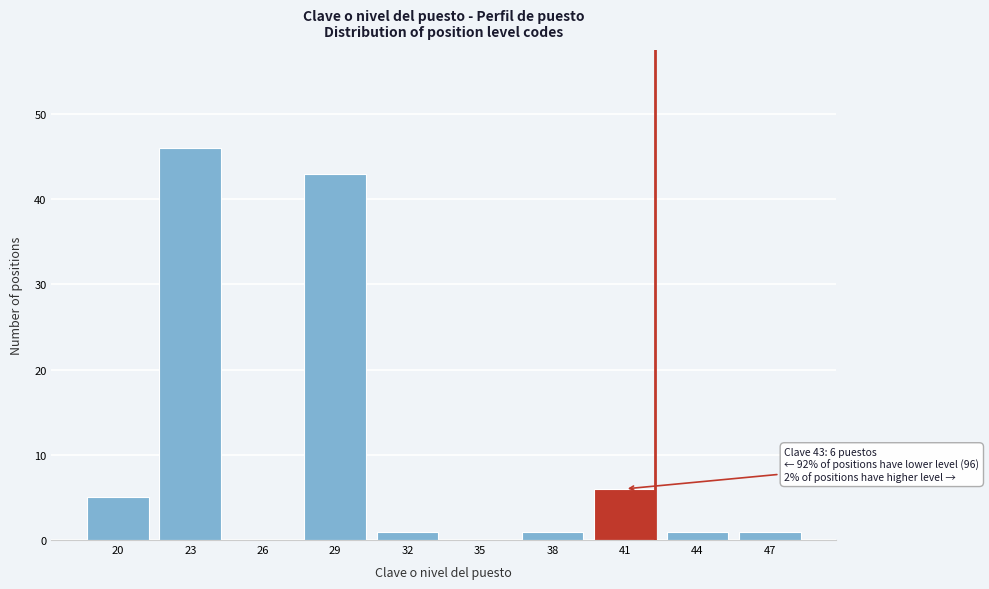

Reading left to right, extract all data points from this chart.

20=5	23=46	26=0	29=43	32=1	35=0	38=1	41=6	44=1	47=1